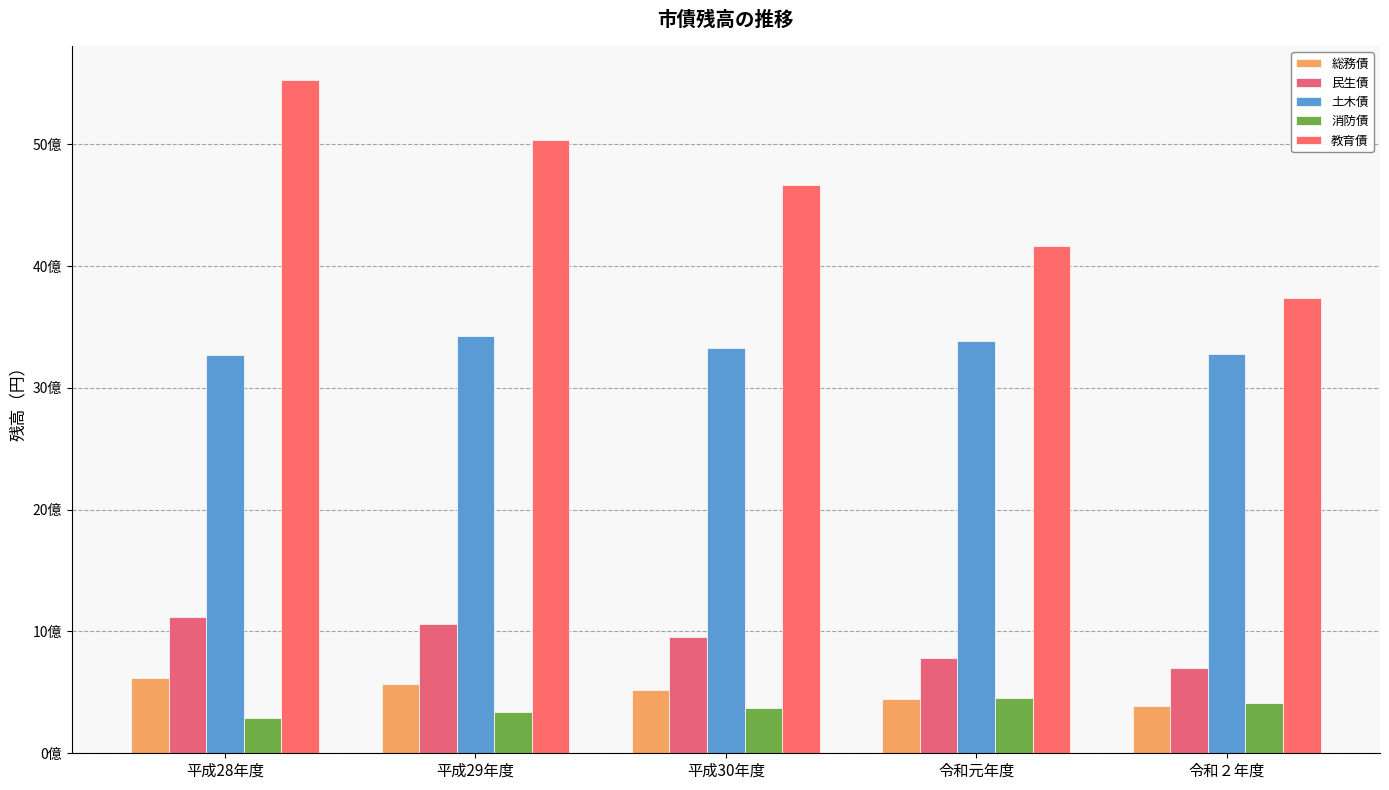

How many distinct data groups are displayed?

5